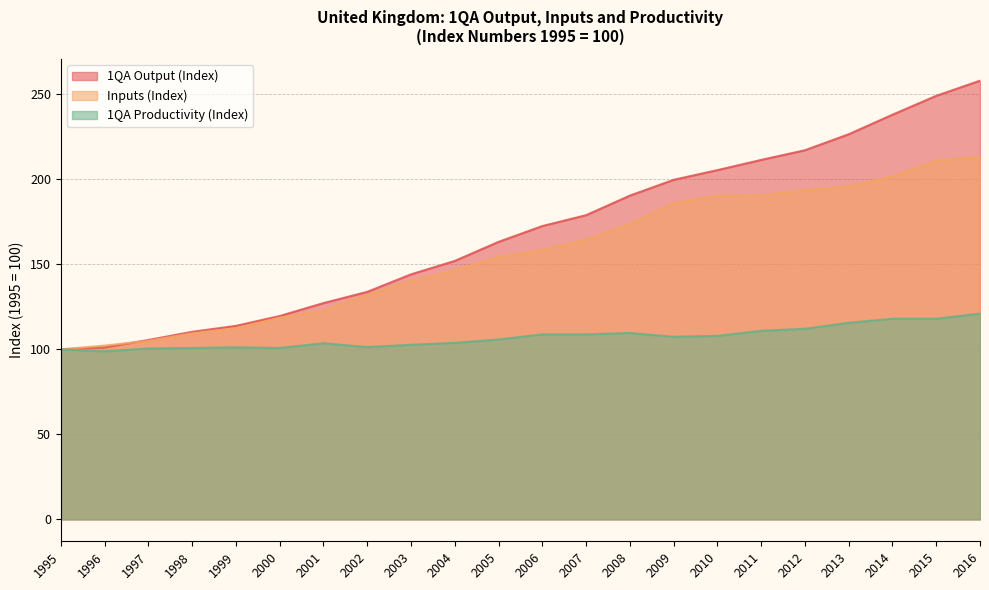

Which has a higher value, 1999 or 2004?

2004